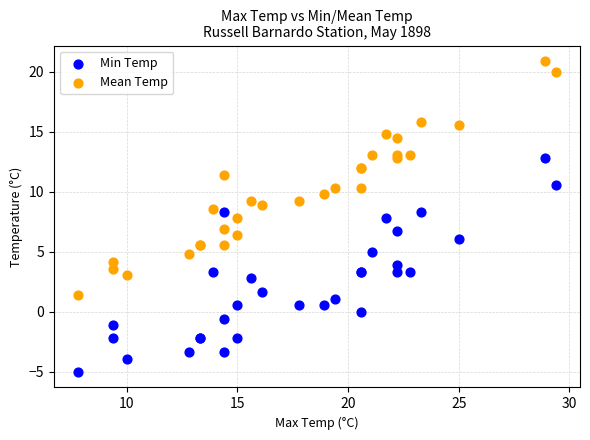

What are all the series names shown in the legend?

Min Temp, Mean Temp